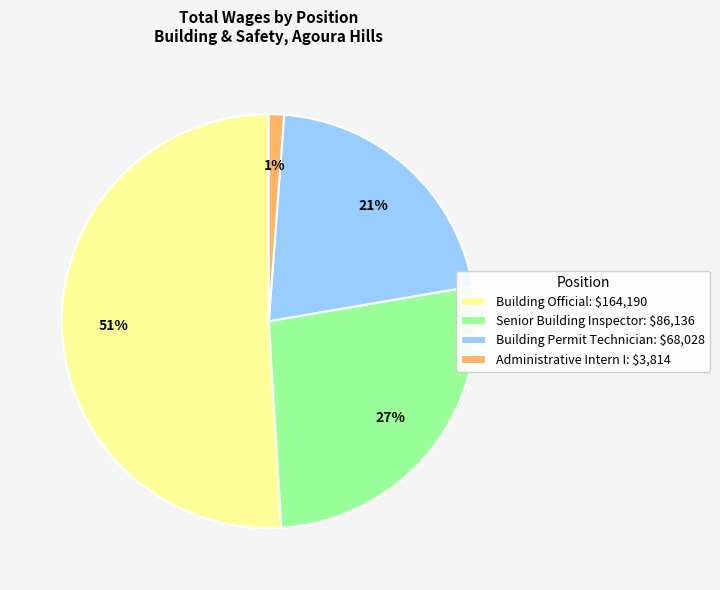

Between Building Official and Administrative Intern I, which is larger?

Building Official